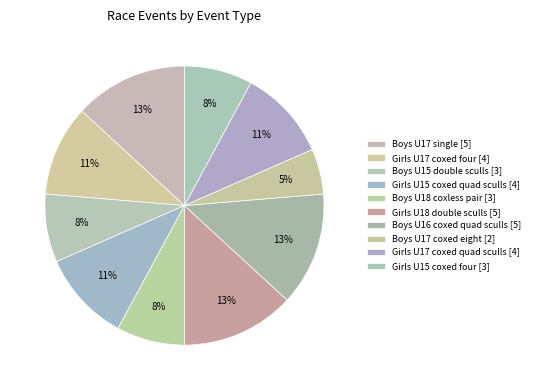

Rank the categories by value from highest to lowest.

Boys U17 single, Girls U18 double sculls, Boys U16 coxed quad sculls, Girls U17 coxed four, Girls U15 coxed quad sculls, Girls U17 coxed quad sculls, Boys U15 double sculls, Boys U18 coxless pair, Girls U15 coxed four, Boys U17 coxed eight